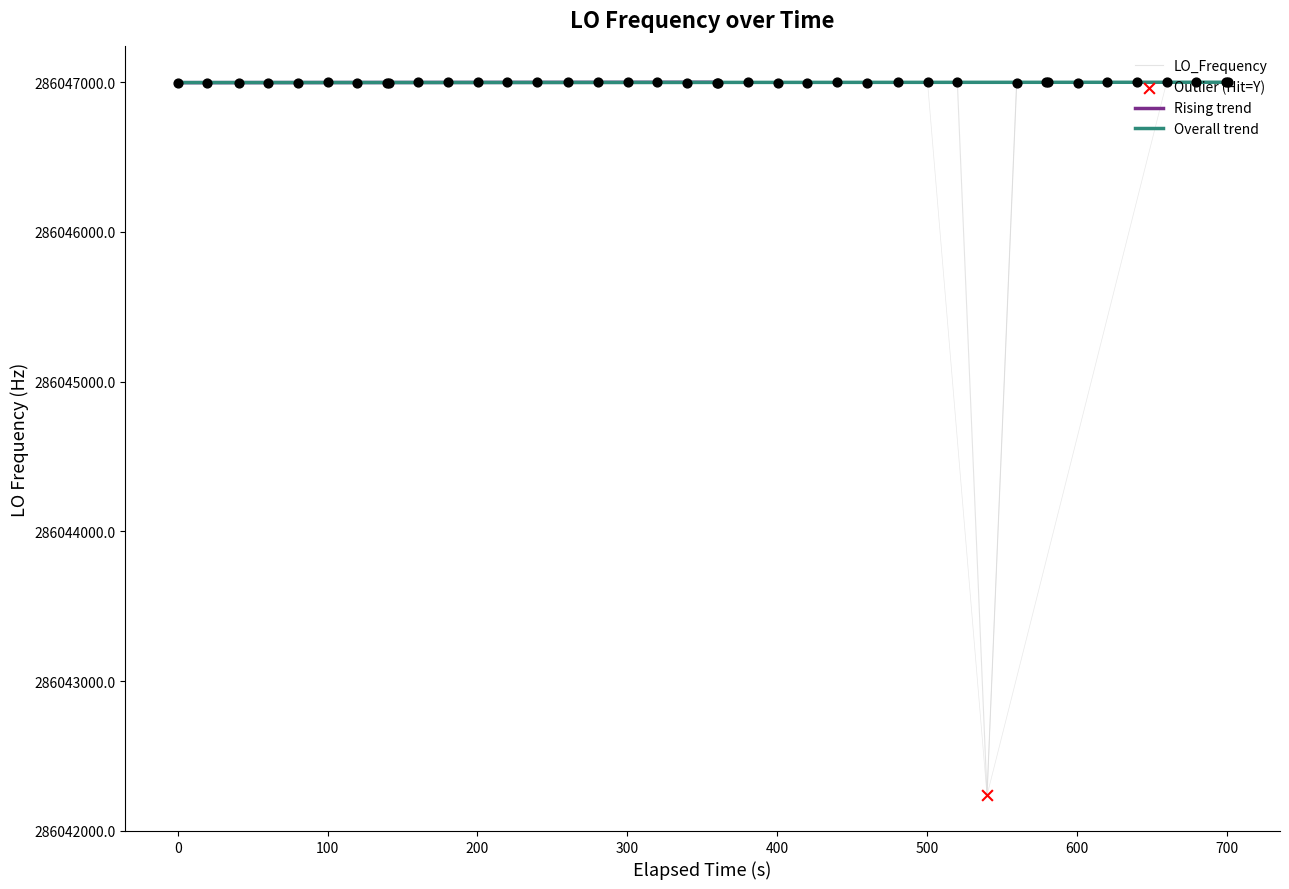

What is the lowest value of the LO_Frequency series?

286042236.9